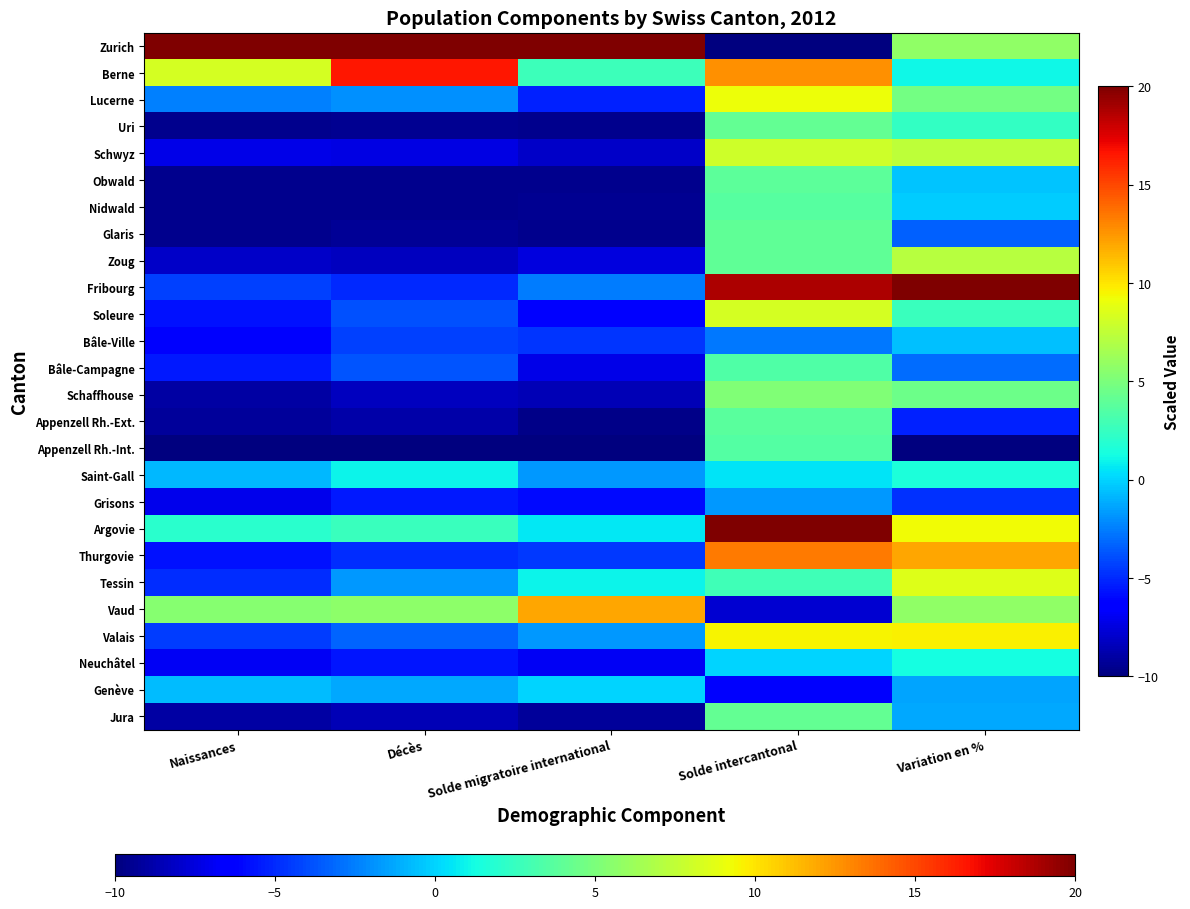

Reading right to left, transcribe all the data shown in this chart.

Zurich: Variation en %=5.7	Solde intercantonal=-10.0	Solde migratoire international=20.0	Décès=20.0	Naissances=20.0
Berne: Variation en %=1.1	Solde intercantonal=12.7	Solde migratoire international=2.7	Décès=16.5	Naissances=8.2
Lucerne: Variation en %=4.8	Solde intercantonal=9.2	Solde migratoire international=-5.3	Décès=-1.9	Naissances=-2.5
Uri: Variation en %=2.4	Solde intercantonal=4.1	Solde migratoire international=-9.6	Décès=-9.5	Naissances=-9.6
Schwyz: Variation en %=7.4	Solde intercantonal=8.0	Solde migratoire international=-8.0	Décès=-7.4	Naissances=-7.3
Obwald: Variation en %=-0.4	Solde intercantonal=3.9	Solde migratoire international=-9.6	Décès=-9.6	Naissances=-9.6
Nidwald: Variation en %=-0.2	Solde intercantonal=3.7	Solde migratoire international=-9.5	Décès=-9.6	Naissances=-9.6
Glaris: Variation en %=-3.4	Solde intercantonal=4.0	Solde migratoire international=-9.6	Décès=-9.3	Naissances=-9.6
Zoug: Variation en %=7.1	Solde intercantonal=4.1	Solde migratoire international=-7.5	Décès=-8.2	Naissances=-8.0
Fribourg: Variation en %=20.0	Solde intercantonal=18.7	Solde migratoire international=-2.5	Décès=-5.0	Naissances=-4.3
Soleure: Variation en %=2.5	Solde intercantonal=8.3	Solde migratoire international=-6.4	Décès=-3.8	Naissances=-5.7
Bâle-Ville: Variation en %=-0.6	Solde intercantonal=-2.7	Solde migratoire international=-4.6	Décès=-4.3	Naissances=-6.7
Bâle-Campagne: Variation en %=-3.0	Solde intercantonal=3.4	Solde migratoire international=-7.3	Décès=-3.7	Naissances=-5.5
Schaffhouse: Variation en %=4.5	Solde intercantonal=5.2	Solde migratoire international=-8.6	Décès=-8.2	Naissances=-9.0
Appenzell Rh.-Ext.: Variation en %=-5.3	Solde intercantonal=3.8	Solde migratoire international=-9.7	Décès=-8.9	Naissances=-9.3
Appenzell Rh.-Int.: Variation en %=-10.0	Solde intercantonal=3.5	Solde migratoire international=-10.0	Décès=-10.0	Naissances=-10.0
Saint-Gall: Variation en %=1.5	Solde intercantonal=0.5	Solde migratoire international=-1.8	Décès=1.0	Naissances=-0.8
Grisons: Variation en %=-4.8	Solde intercantonal=-1.7	Solde migratoire international=-6.0	Décès=-5.5	Naissances=-7.2
Argovie: Variation en %=9.3	Solde intercantonal=20.0	Solde migratoire international=0.6	Décès=2.6	Naissances=2.0
Thurgovie: Variation en %=11.9	Solde intercantonal=13.4	Solde migratoire international=-4.6	Décès=-4.9	Naissances=-5.7
Tessin: Variation en %=8.5	Solde intercantonal=2.9	Solde migratoire international=0.9	Décès=-1.7	Naissances=-4.9
Vaud: Variation en %=5.7	Solde intercantonal=-7.9	Solde migratoire international=12.0	Décès=5.7	Naissances=5.4
Valais: Variation en %=9.6	Solde intercantonal=9.5	Solde migratoire international=-1.7	Décès=-3.2	Naissances=-4.5
Neuchâtel: Variation en %=1.4	Solde intercantonal=-0.0	Solde migratoire international=-6.8	Décès=-5.6	Naissances=-6.9
Genève: Variation en %=-1.4	Solde intercantonal=-6.7	Solde migratoire international=0.0	Décès=-1.3	Naissances=-0.7
Jura: Variation en %=-1.3	Solde intercantonal=4.2	Solde migratoire international=-9.2	Décès=-8.5	Naissances=-9.0